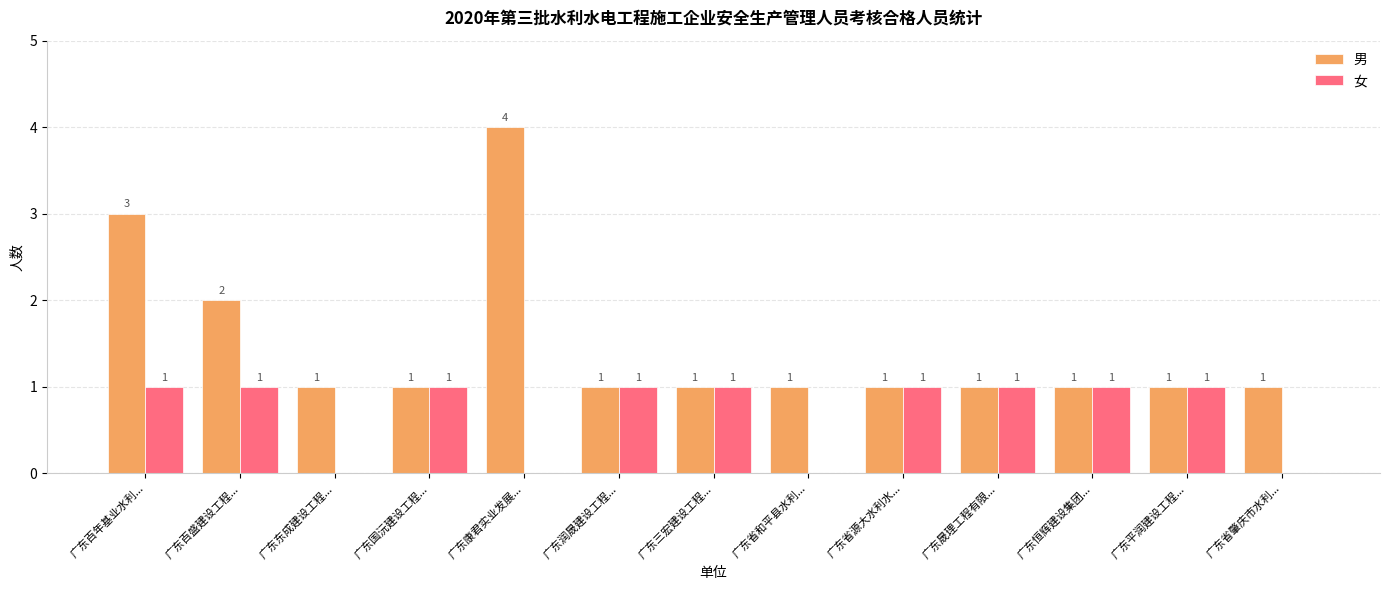

Which series changed the most between 广东东成建设工程... and 广东润晟建设工程...?

女